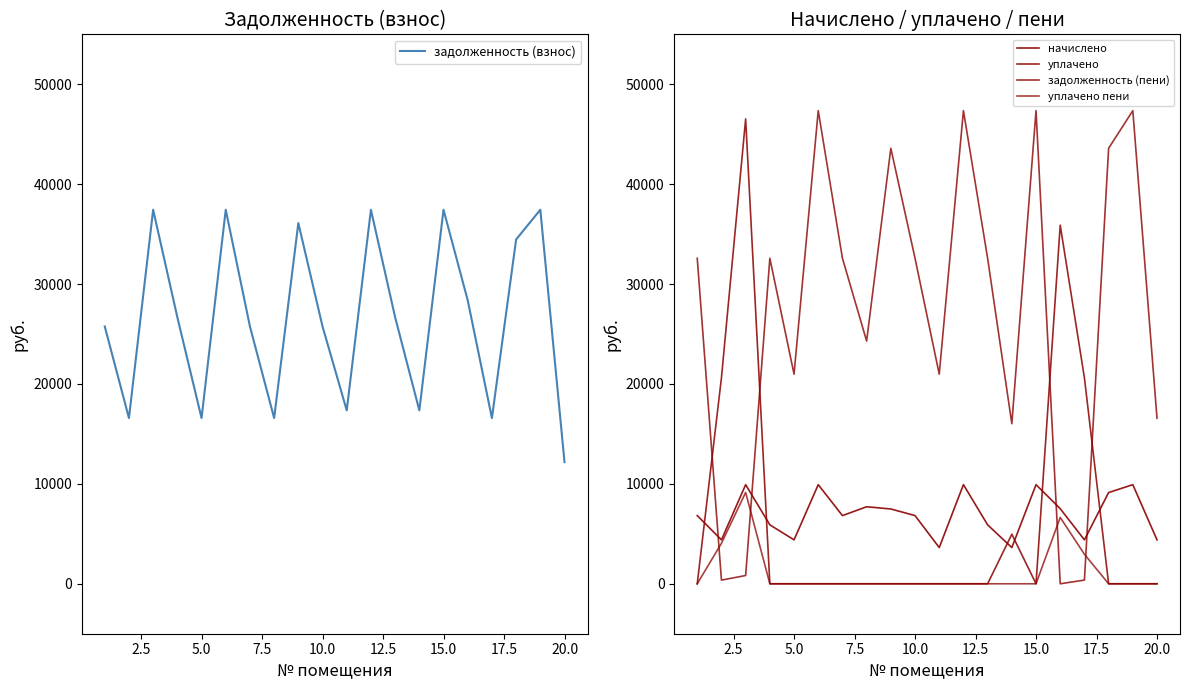

What is the minimum value for задолженность (взнос)?

12174.7